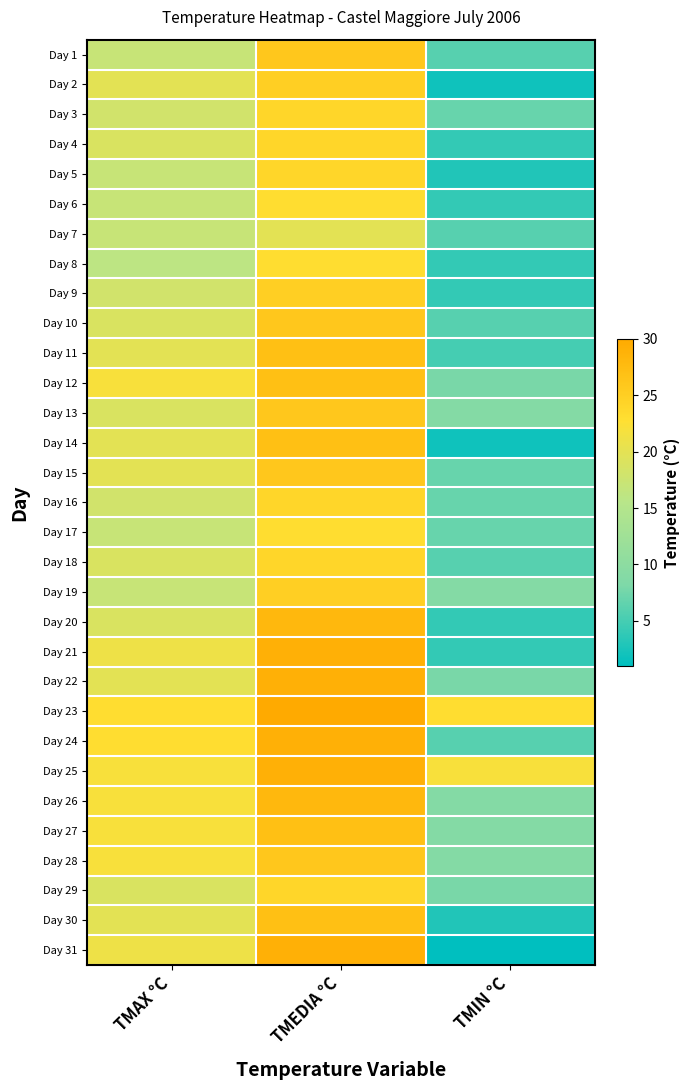

Rank the series by their maximum value, from lowest to highest.

Day 7, Day 6, Day 8, Day 17, Day 3, Day 4, Day 5, Day 16, Day 18, Day 29, Day 2, Day 9, Day 19, Day 1, Day 10, Day 13, Day 15, Day 28, Day 11, Day 12, Day 14, Day 27, Day 30, Day 20, Day 26, Day 21, Day 22, Day 24, Day 25, Day 31, Day 23